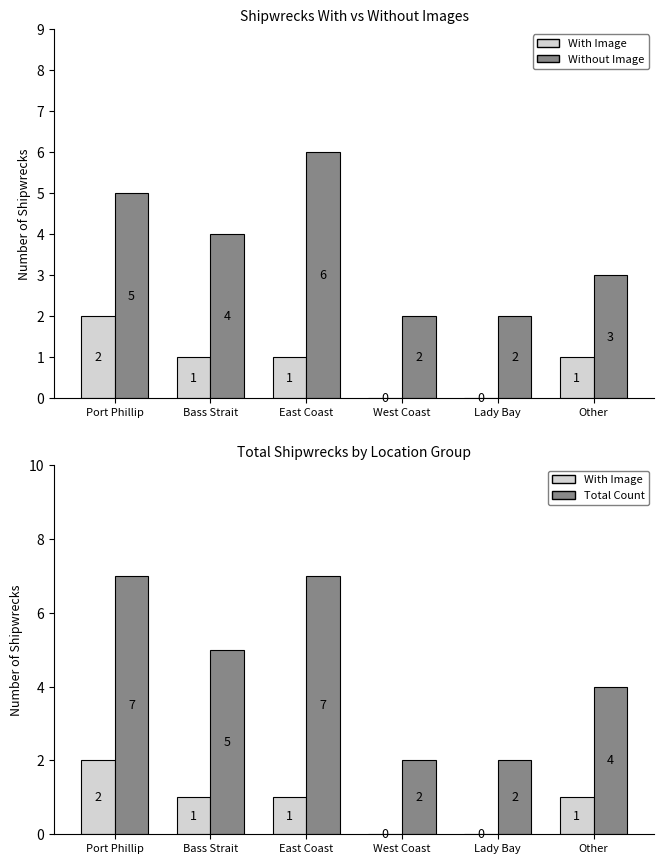

What is the maximum value for With Image?

2